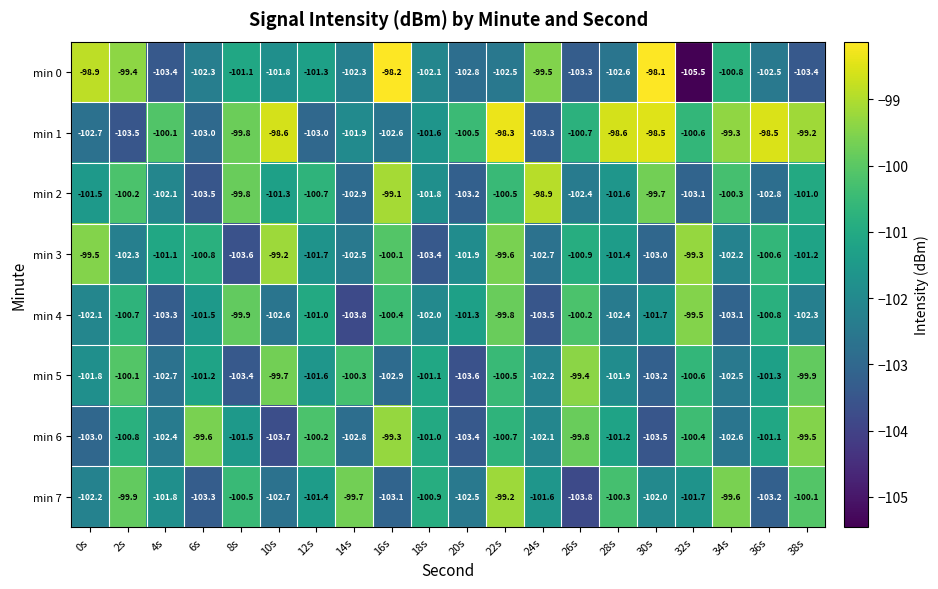

At how many categories does at least one series exceed -102?

20